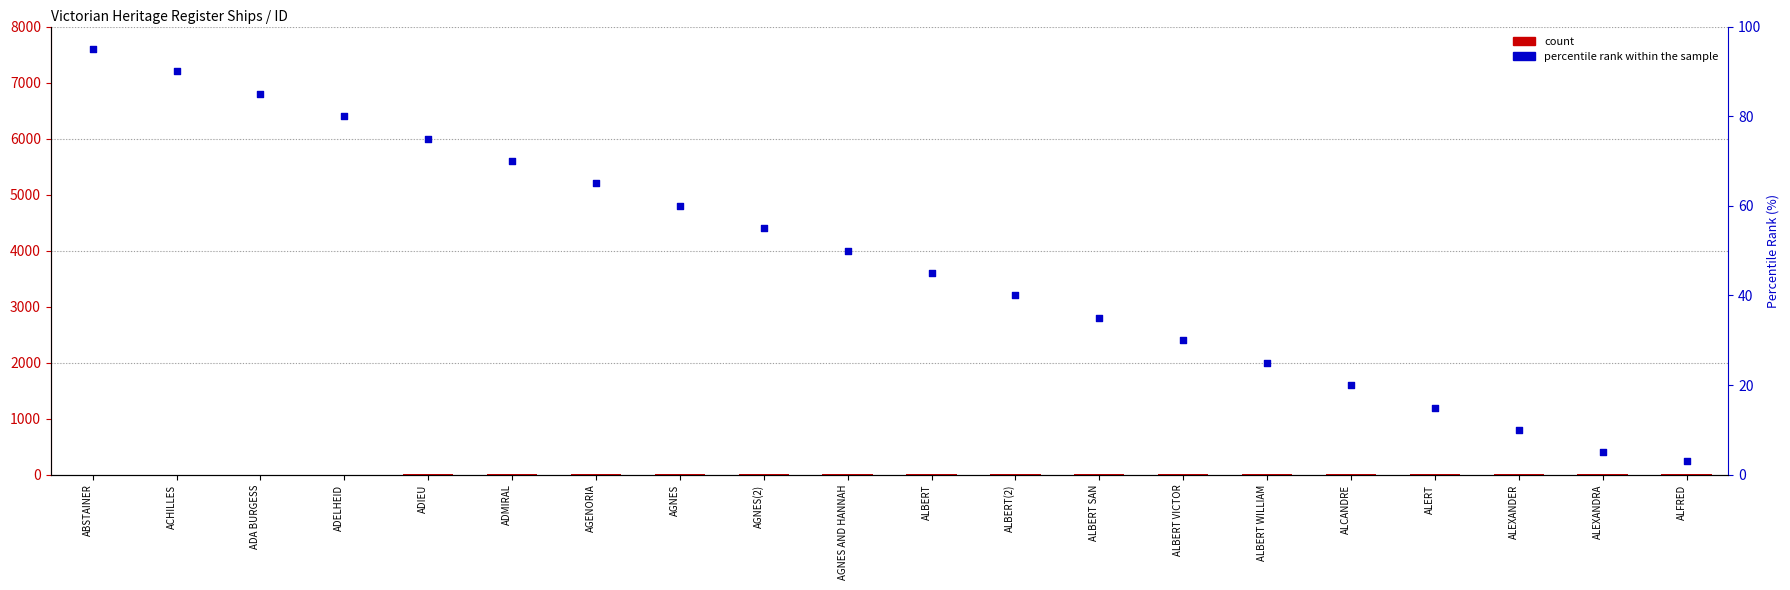

At which category is the sum across all series the highest?

ABSTAINER